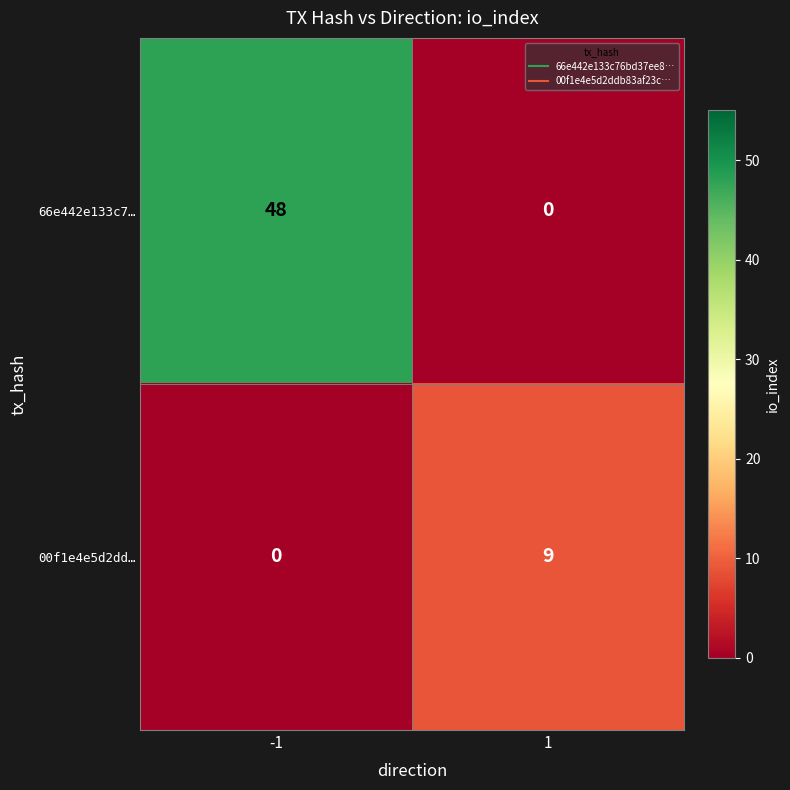

Which series has the largest range (max minus min)?

66e442e133c7…